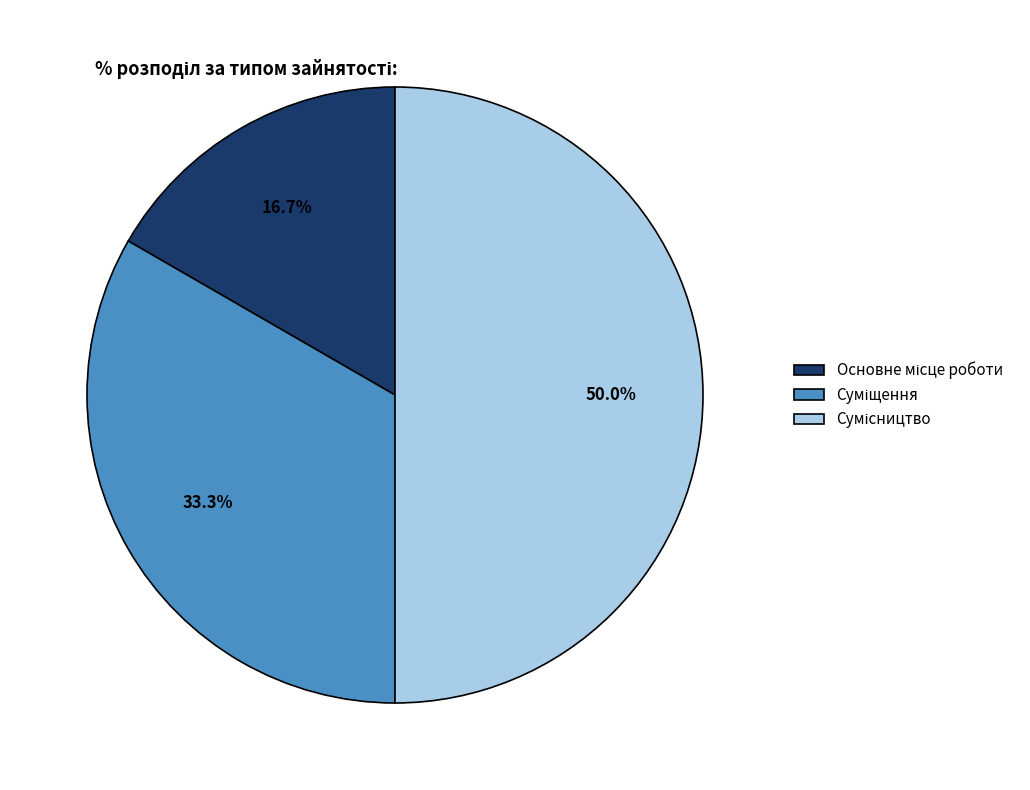

What is the ratio of the value at Сумісництво to the value at Основне місце роботи?

3.0